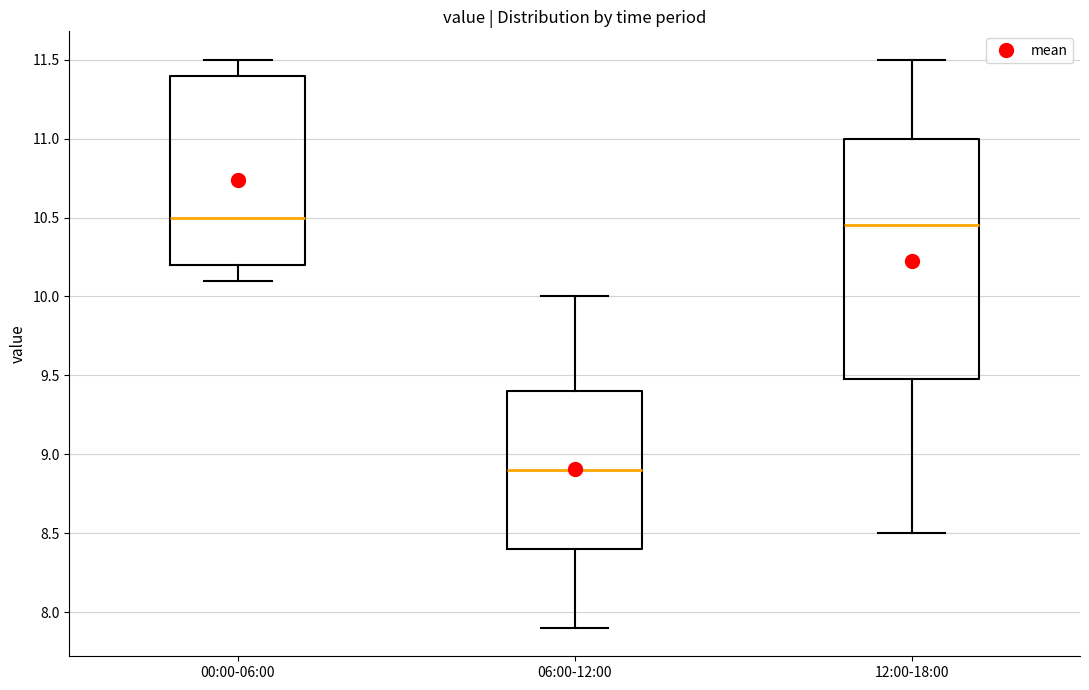

Where does the upper whisker of the box for 12:00-18:00 end on the y-axis? The values are not printed on the chart, so give them approximately, as read against the axis.

11.50